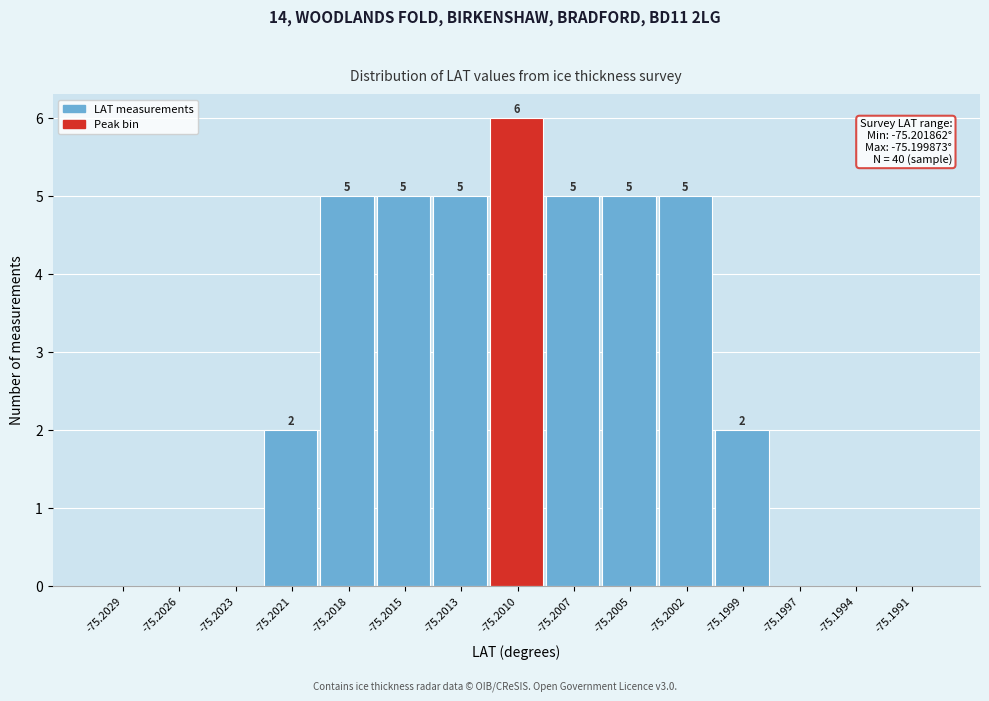

Reading right to left, extract all data points from this chart.

-75.1991=0	-75.1994=0	-75.1997=0	-75.1999=2	-75.2002=5	-75.2005=5	-75.2007=5	-75.2010=6	-75.2013=5	-75.2015=5	-75.2018=5	-75.2021=2	-75.2023=0	-75.2026=0	-75.2029=0